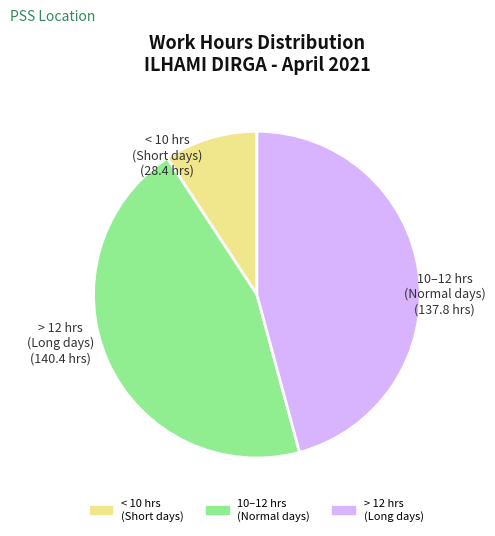

Does any single category account for the majority?

No